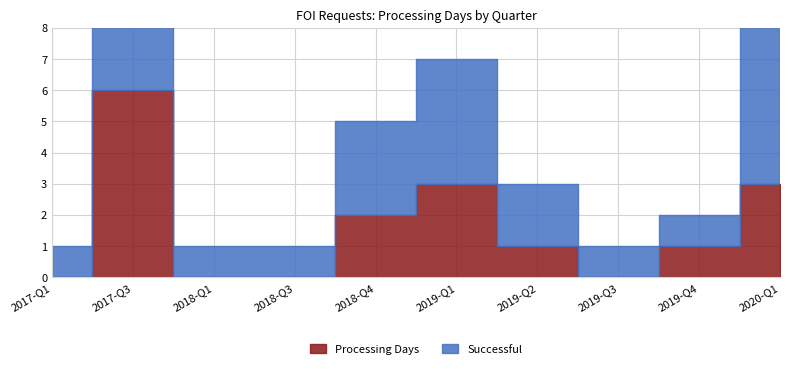

Does the chart have visible grid lines?

Yes